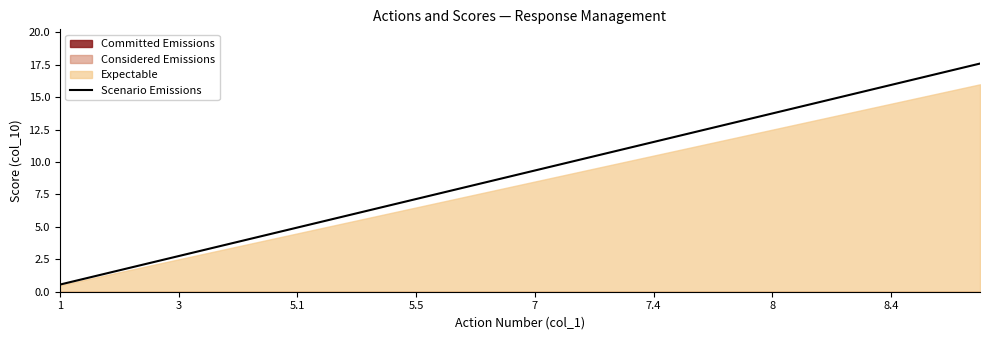

What is the minimum value for Scenario Emissions?

0.6